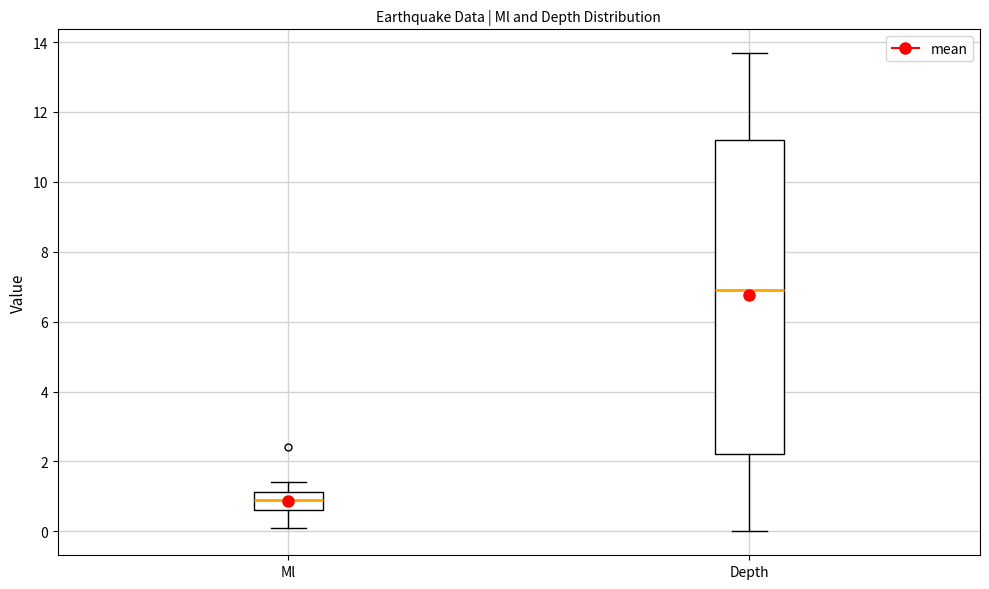

Which box's median line is the highest?

Depth